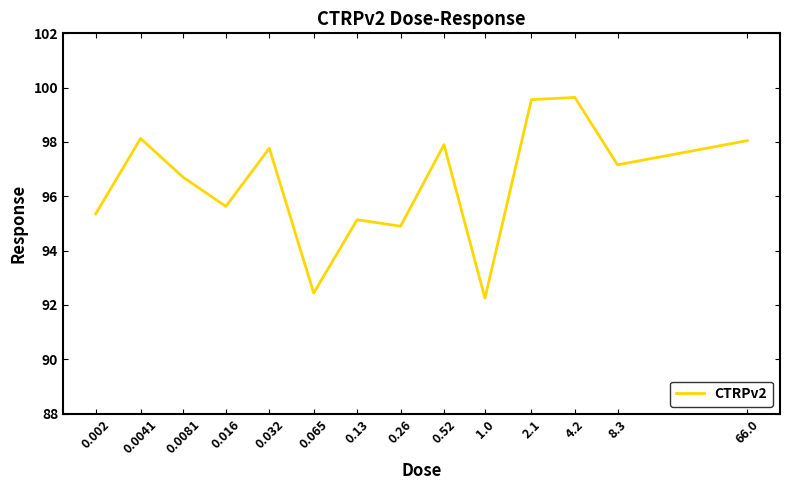

What is the average value?

96.5